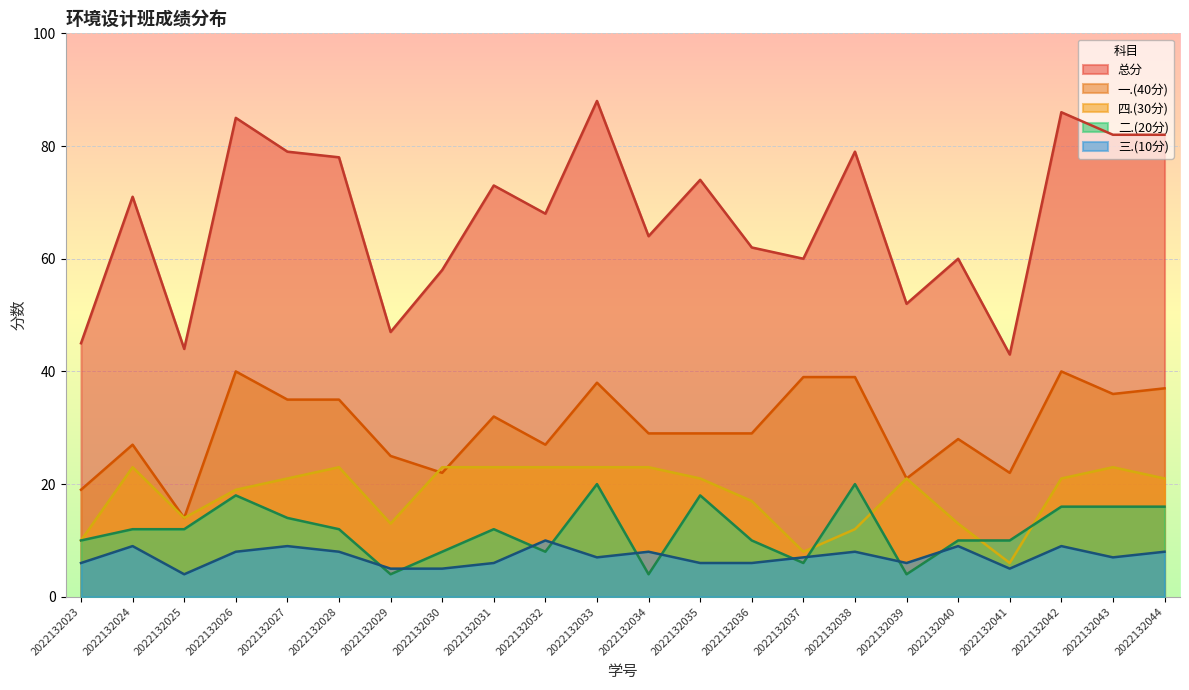

Between 2022132024 and 2022132028, which series saw the biggest shift?

一.(40分)